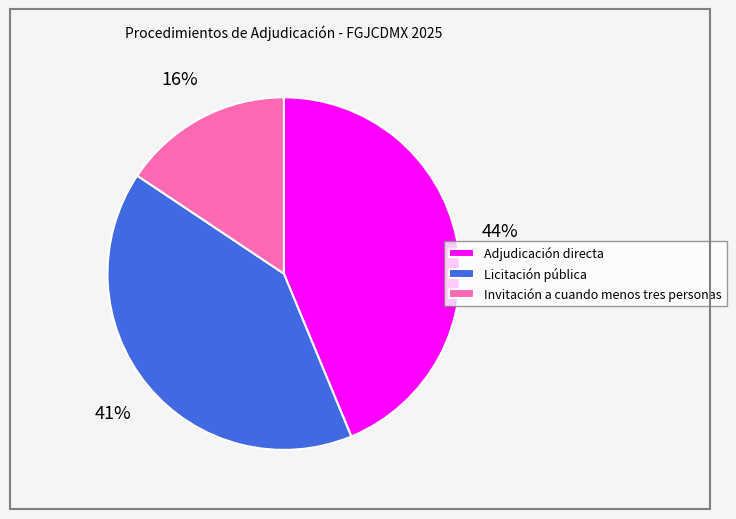

Is it true that Adjudicación directa is 44% of the pie?

True